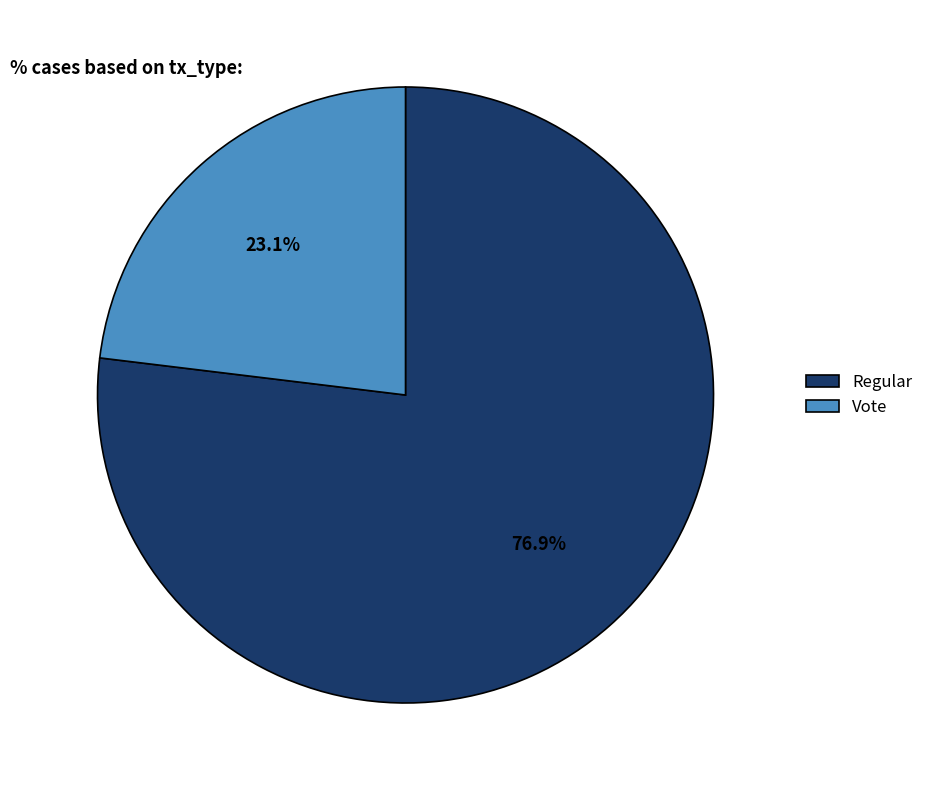

How much of the chart is everything except Vote?

76.9%